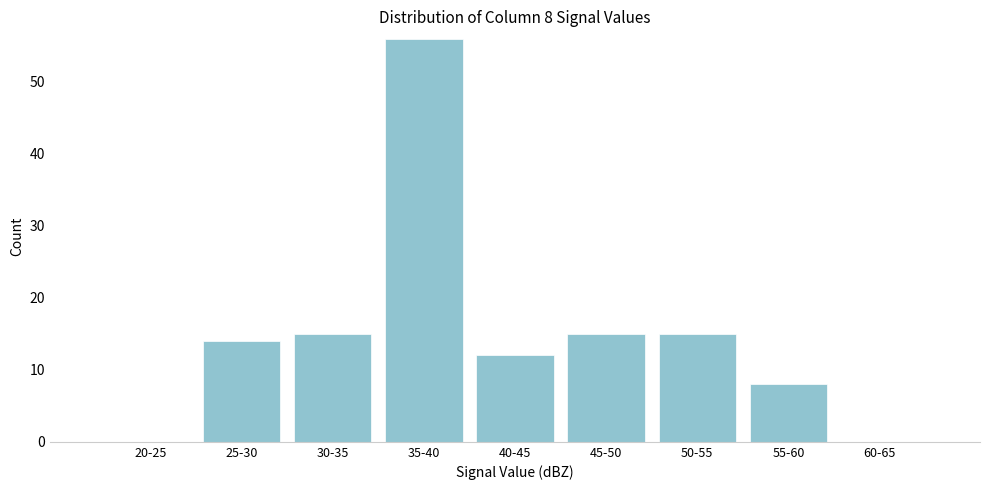

Reading right to left, list all the values displayed in this chart.

60-65=0	55-60=8	50-55=15	45-50=15	40-45=12	35-40=56	30-35=15	25-30=14	20-25=0